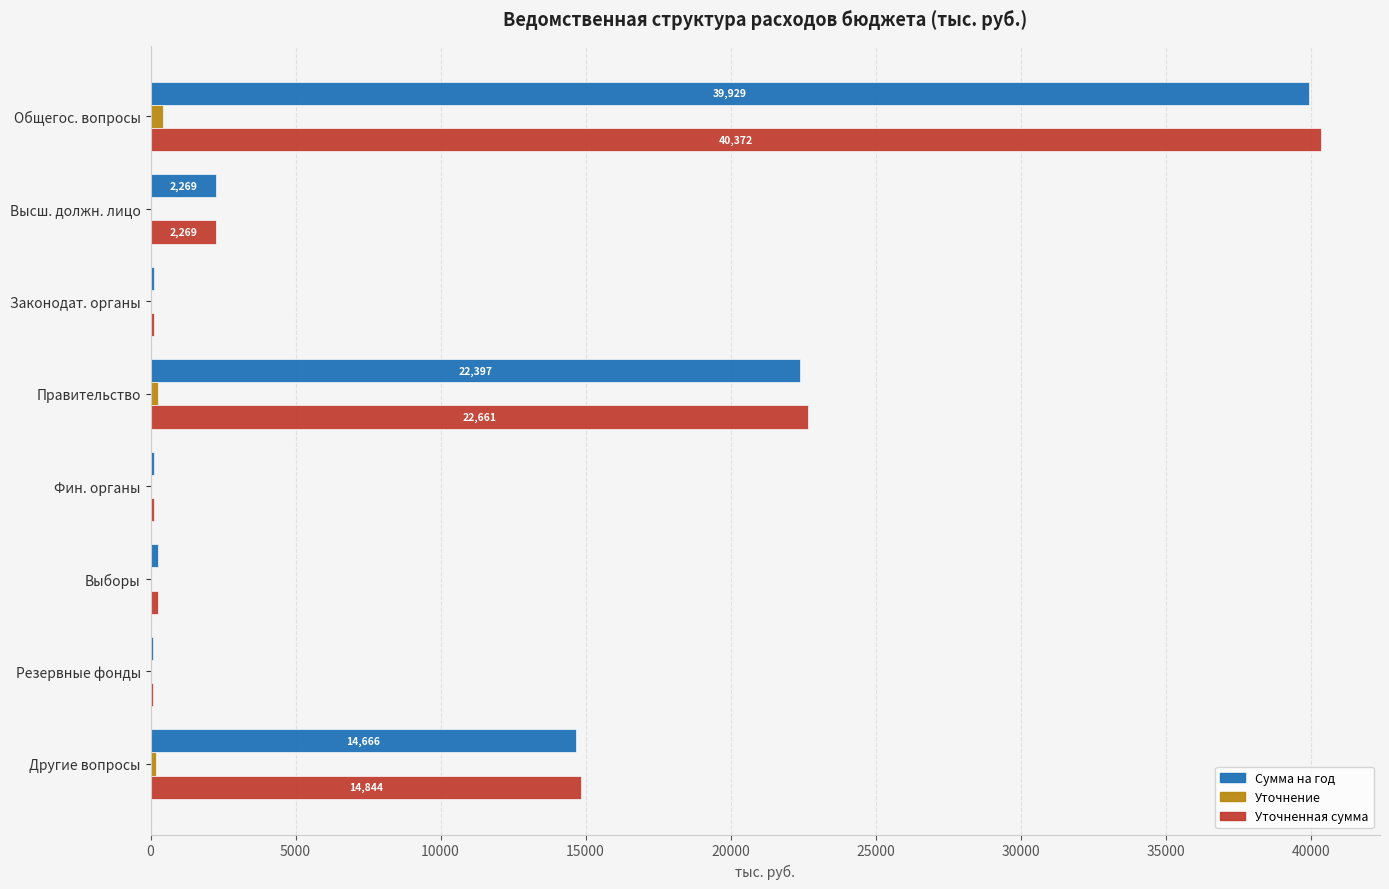

Which series changed the most between Правительство and Фин. органы?

Уточненная сумма